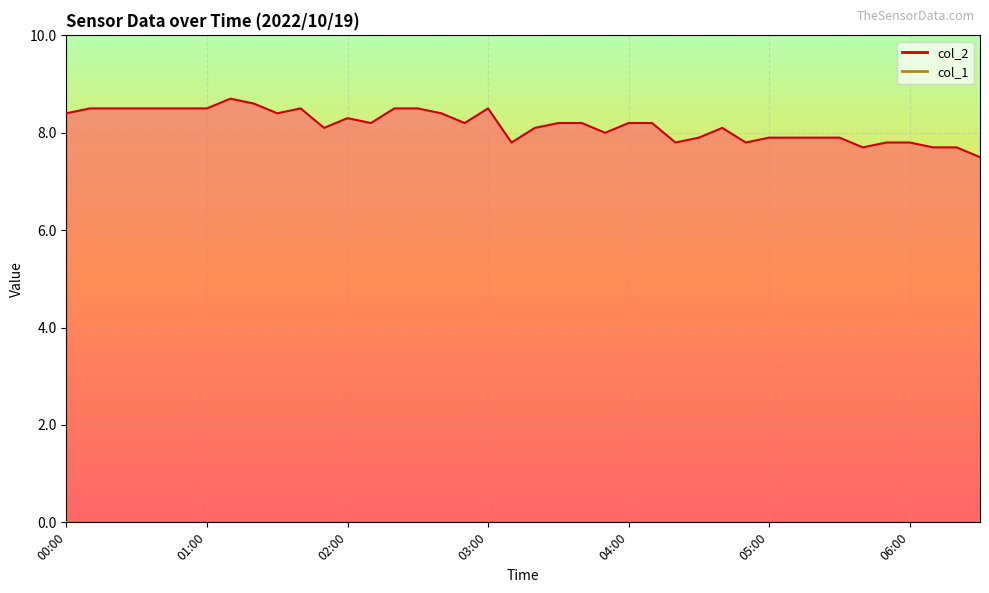

Reading left to right, what are all the values shown in this chart?

8.4	8.5	8.5	8.5	8.5	8.5	8.5	8.7	8.6	8.4	8.5	8.1	8.3	8.2	8.5	8.5	8.4	8.2	8.5	7.8	8.1	8.2	8.2	8.0	8.2	8.2	7.8	7.9	8.1	7.8	7.9	7.9	7.9	7.9	7.7	7.8	7.8	7.7	7.7	7.5